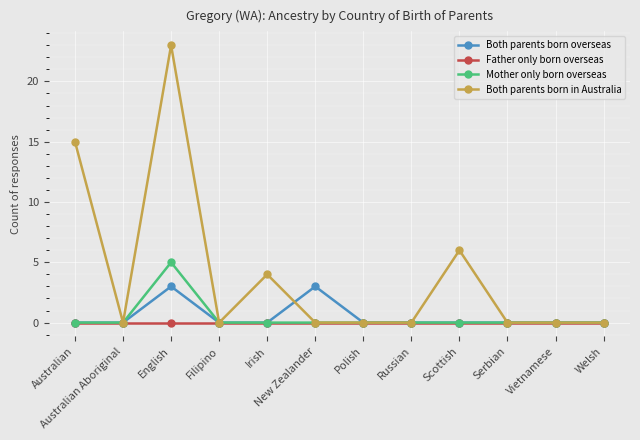

How many data points does each series have?

12